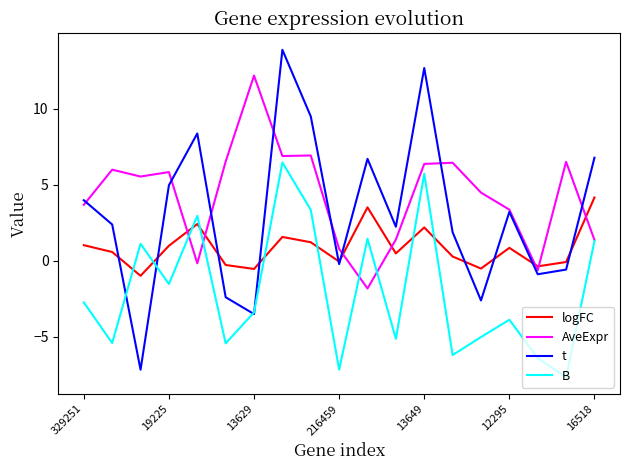

Which series has the widest spread of values?

t